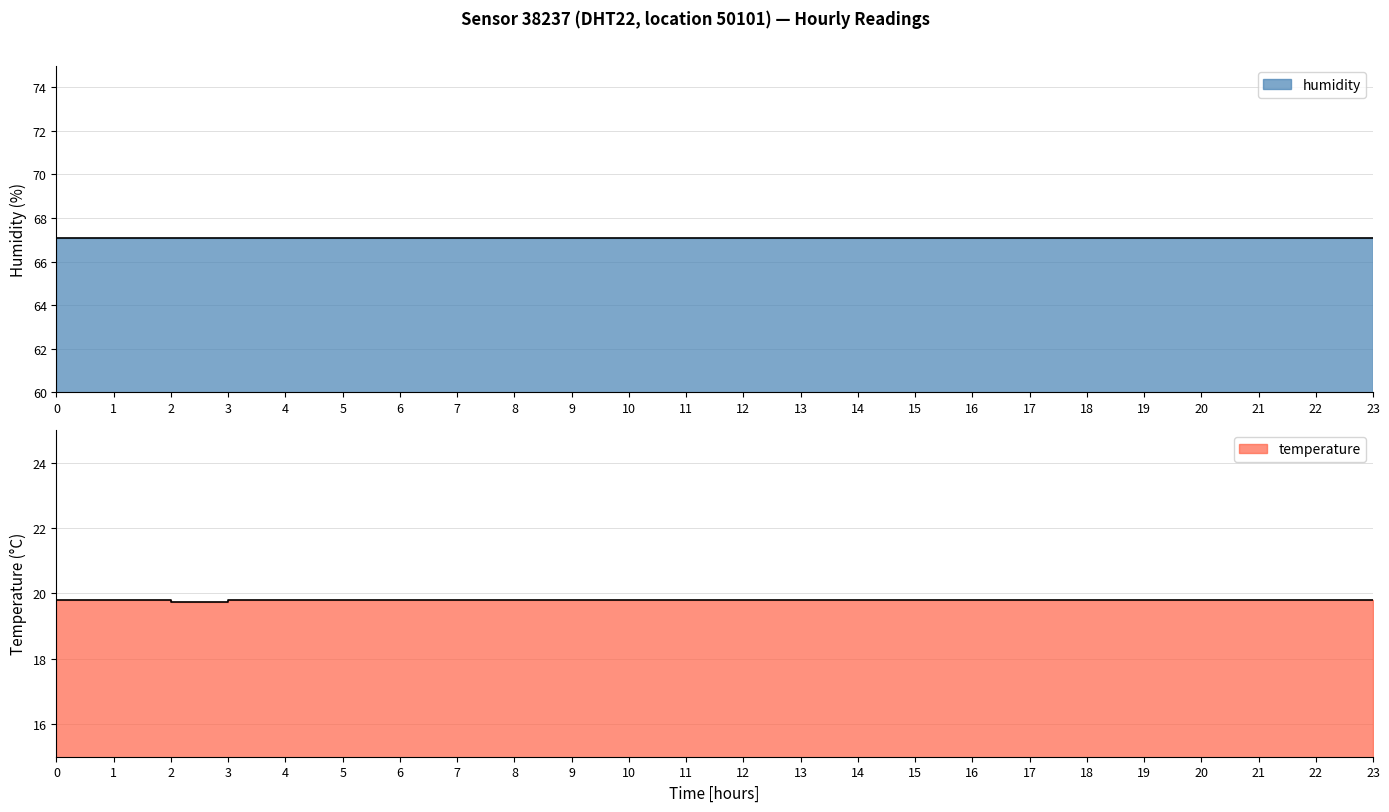

What are all the series names shown in the legend?

temperature, humidity